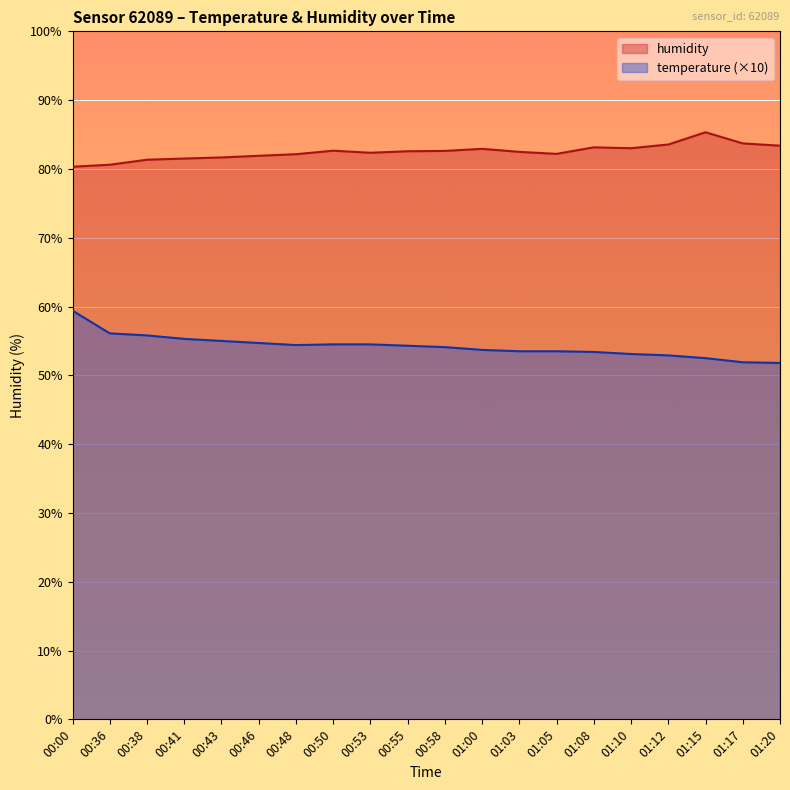

What position from the right is 00:41?

17